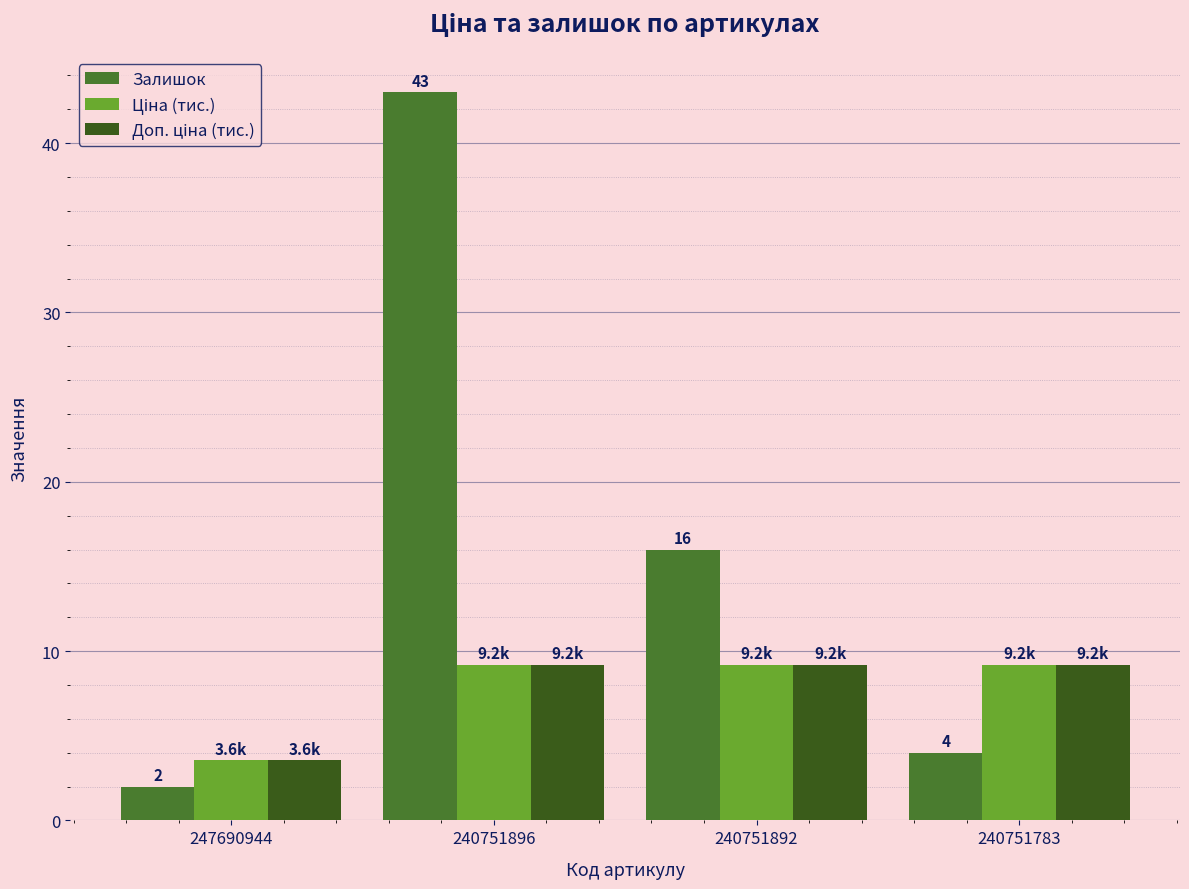

The value of Залишок at 247690944 is 2.0. True or false?

True